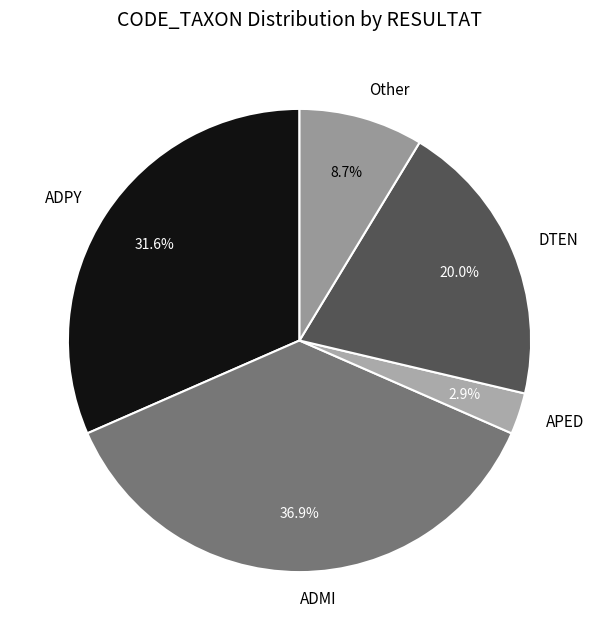

Rank the categories by value from lowest to highest.

APED, Other, DTEN, ADPY, ADMI